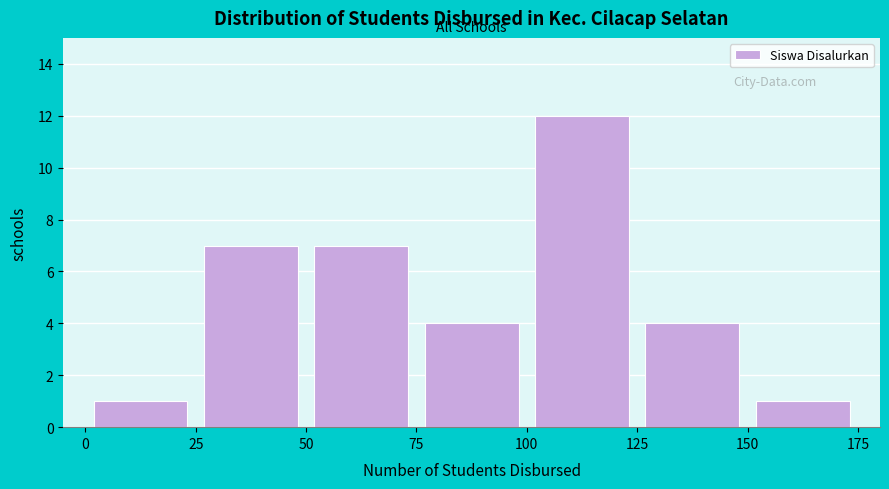

Reading left to right, transcribe this chart: for each bar, give the range it covers on the x-axis and its height. The values are not printed on the chart, so give them approximately, as read against the axis.

0 to 25: 1
25 to 50: 7
50 to 75: 7
75 to 100: 4
100 to 125: 12
125 to 150: 4
150 to 175: 1